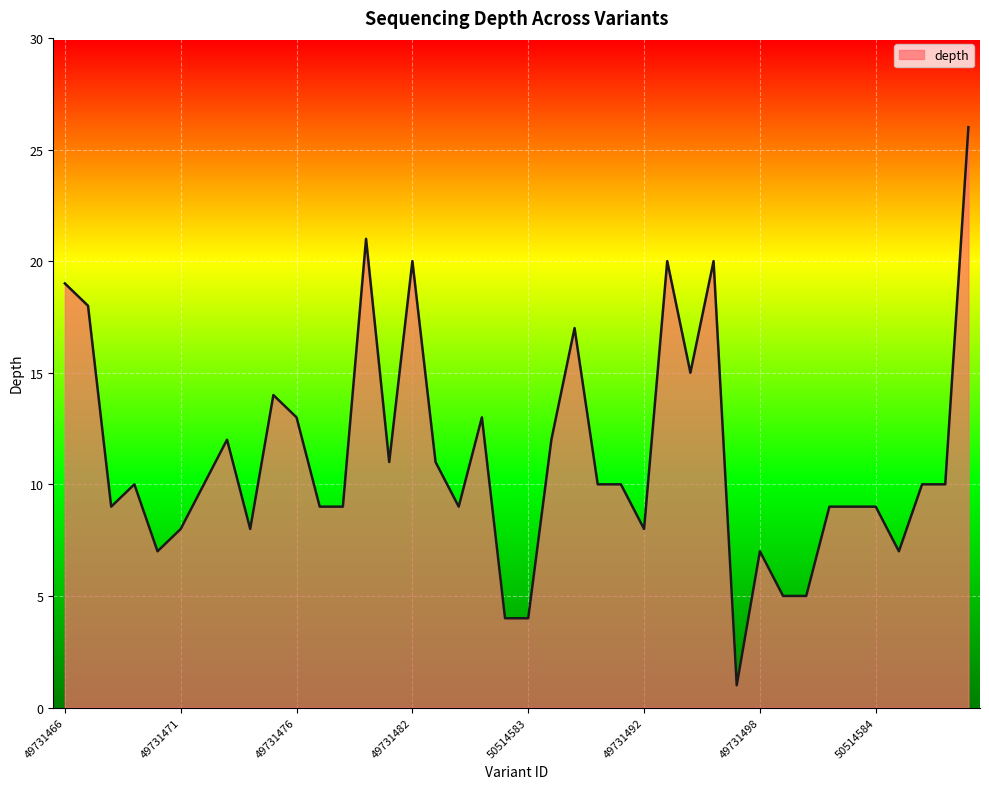

What is the maximum value shown in the chart?

26